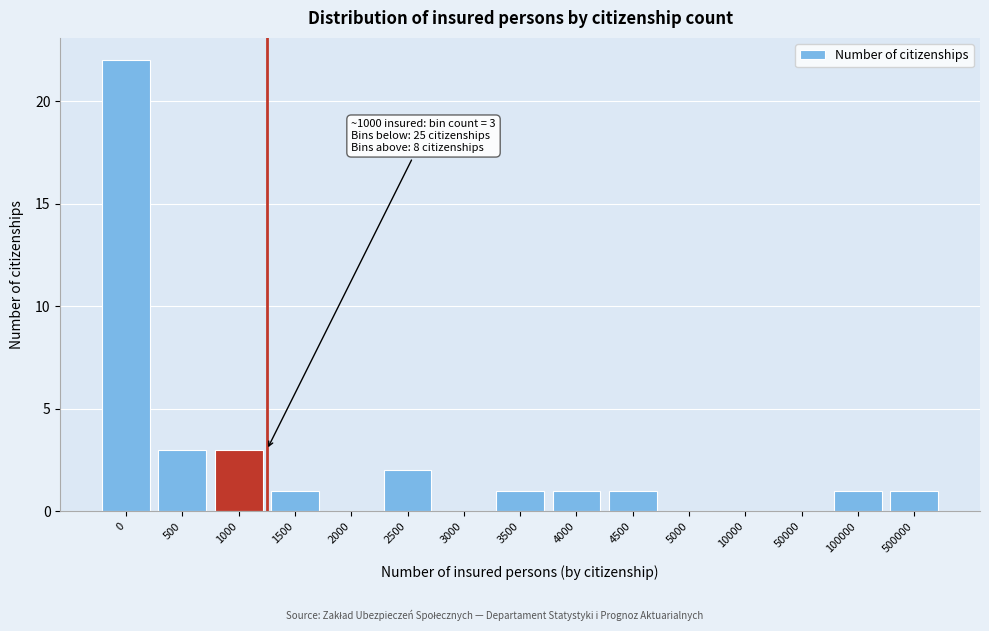

Which has a higher value, 500000 or 50000?

500000